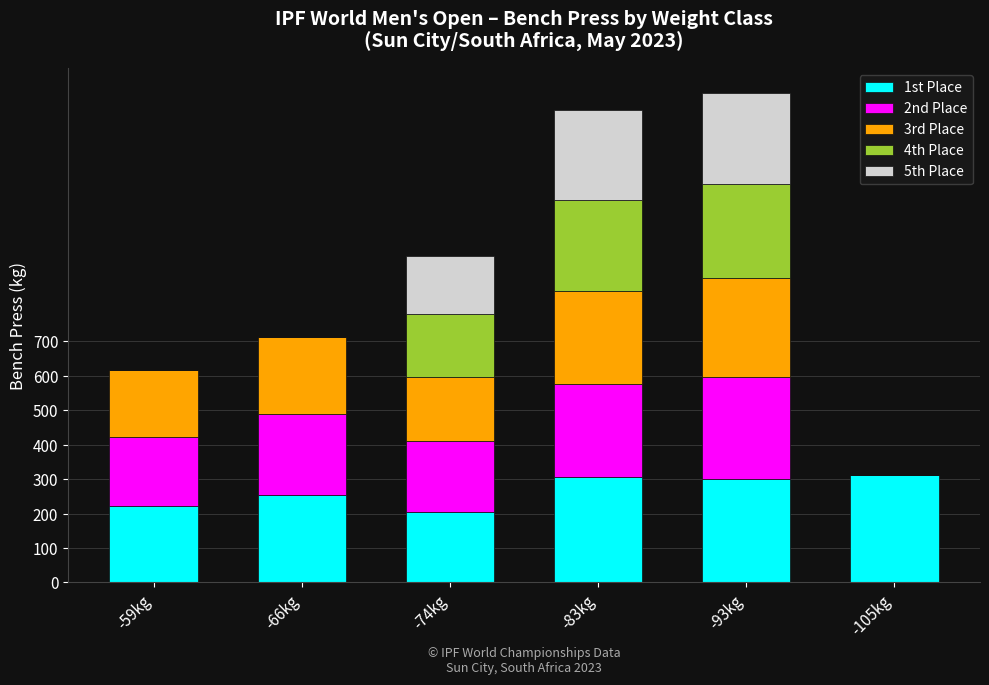

What is the highest value of the 1st Place series?

312.5